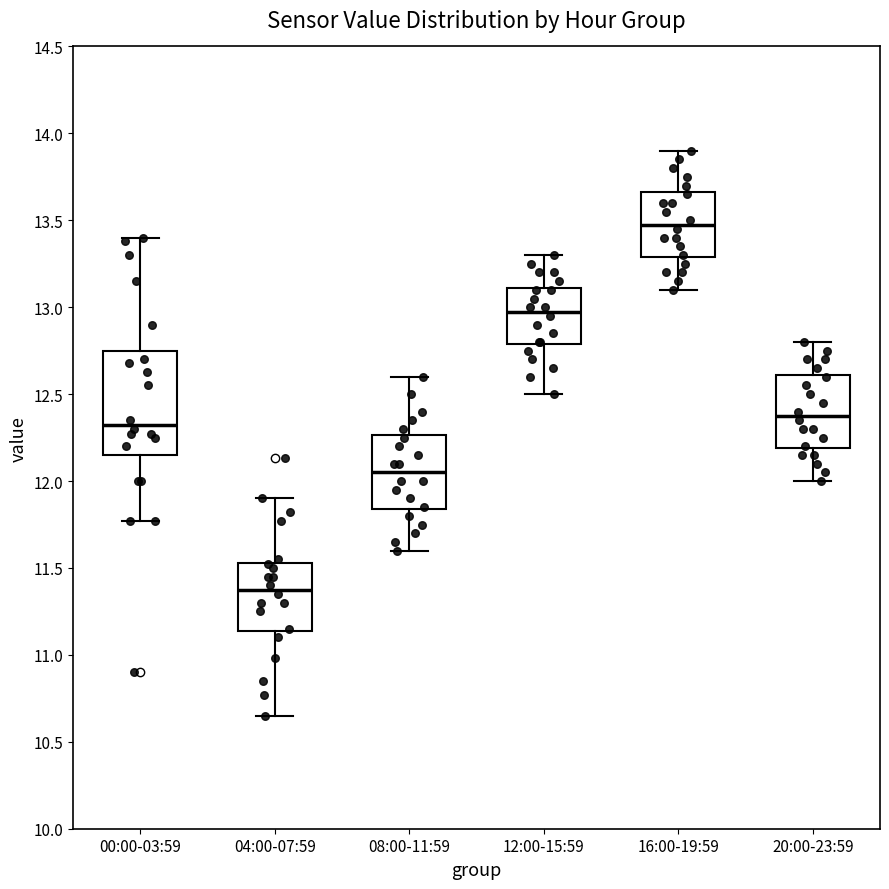

Which box is the tallest, from its lower edge to its upper edge?

00:00-03:59